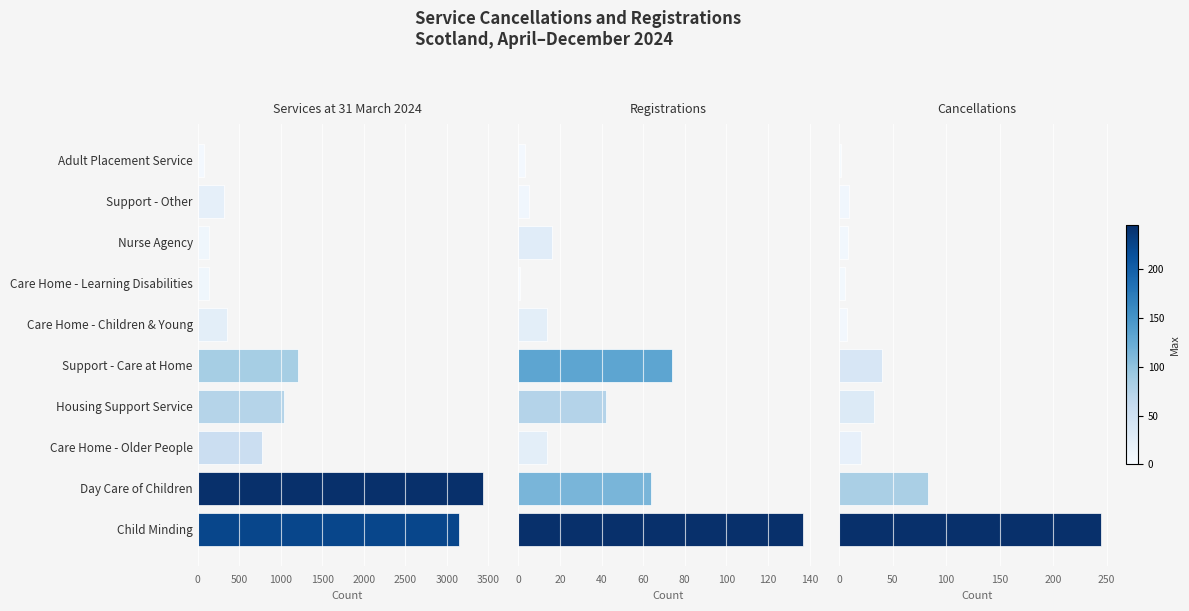

Does the chart contain stacked bars?

No